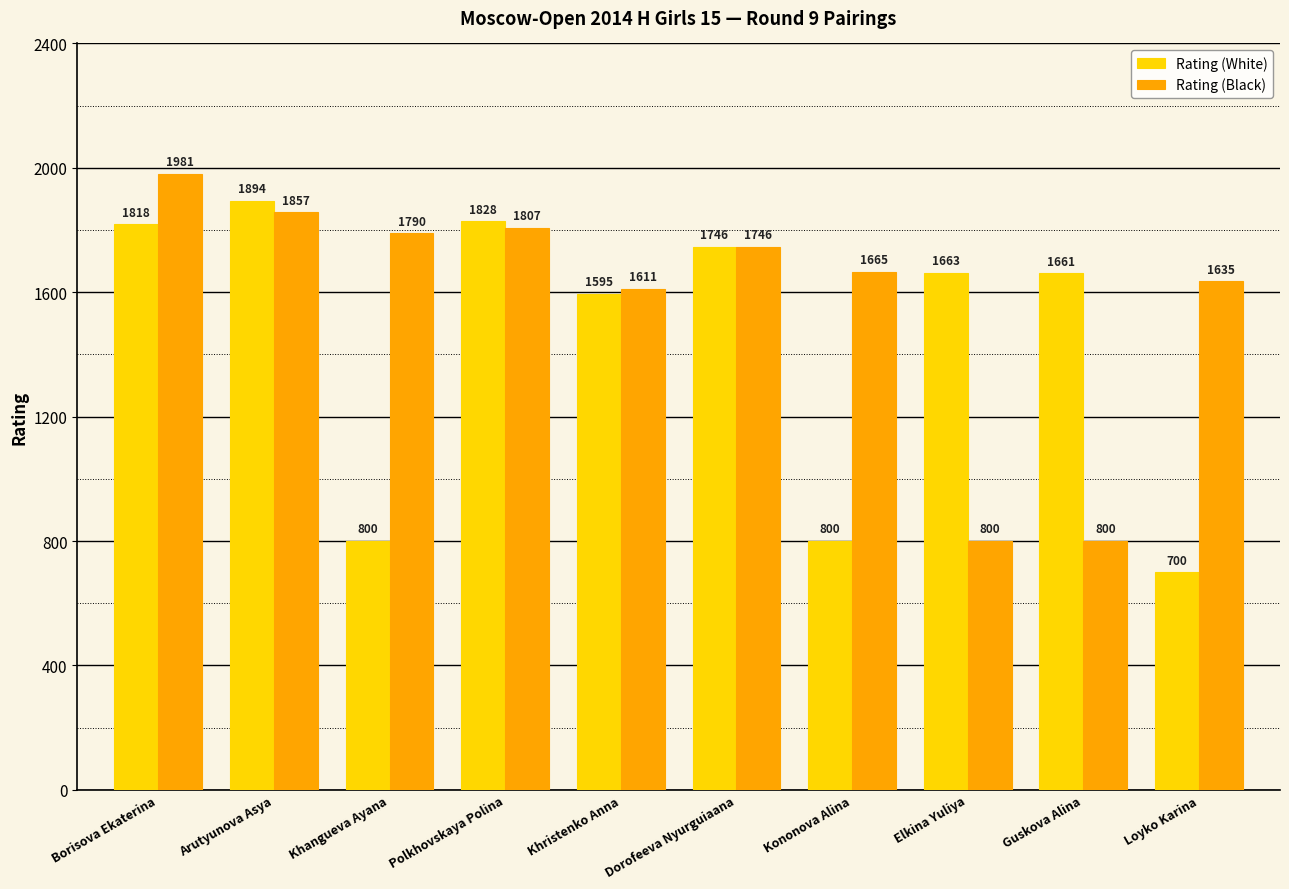

The Rating (White) series shows 1828 at Polkhovskaya Polina. True or false?

True